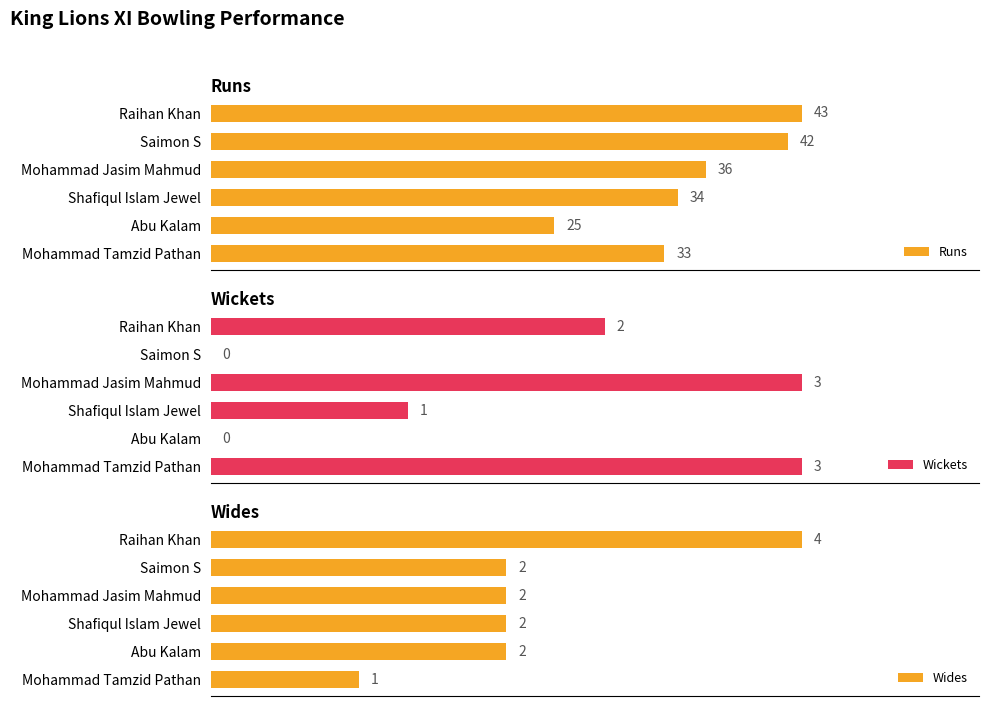

List the labels in order of Runs value, largest first.

Raihan Khan, Saimon S, Mohammad Jasim Mahmud, Shafiqul Islam Jewel, Mohammad Tamzid Pathan, Abu Kalam